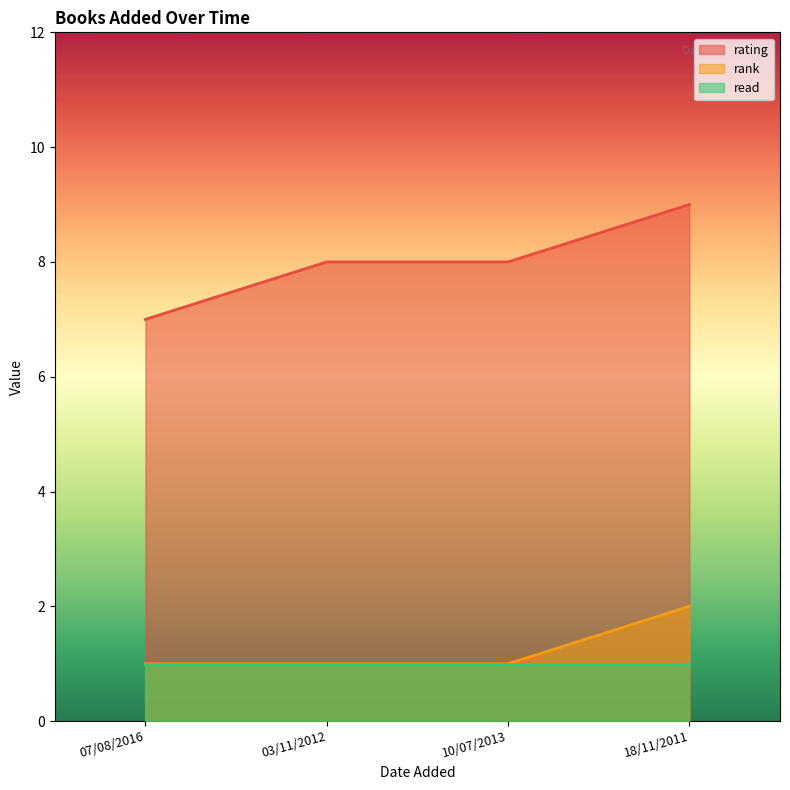

At which label does rank reach its peak?

18/11/2011